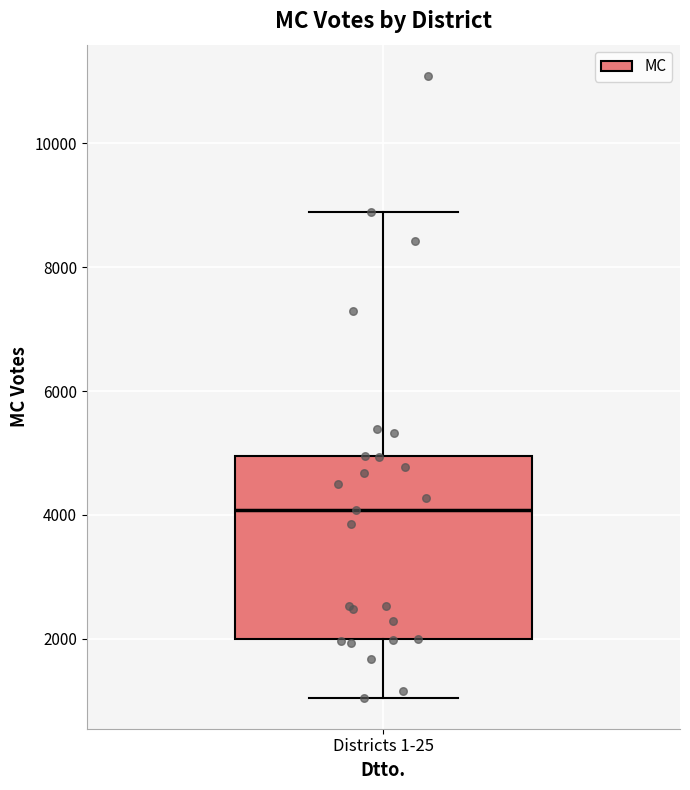

Where does the median line of the box for Districts 1-25 sit on the y-axis? The values are not printed on the chart, so give them approximately, as read against the axis.

4000